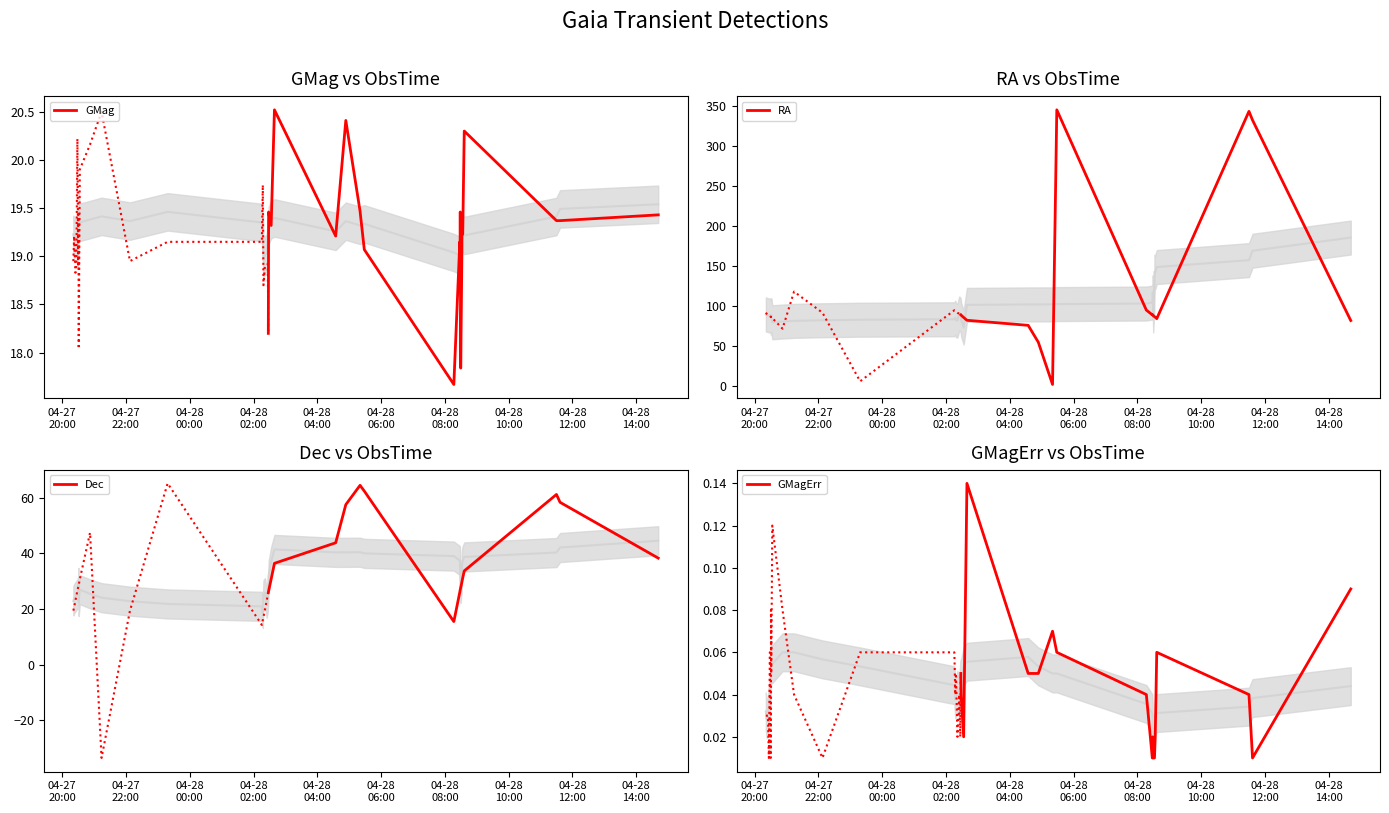

Which series has the widest spread of values?

RA